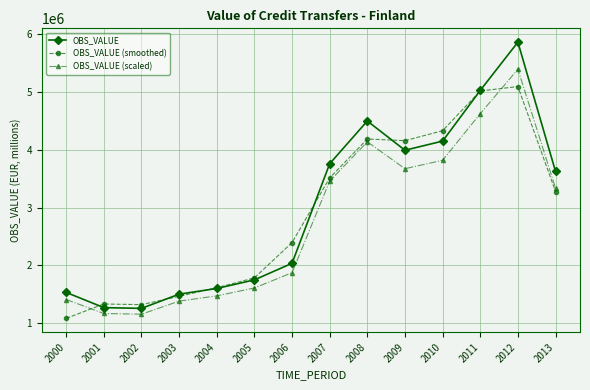

At which category is the sum across all series the highest?

2012